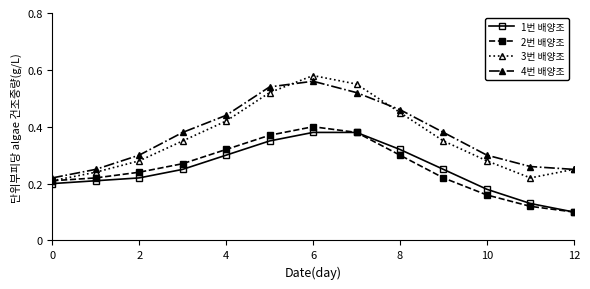

Count the 3번 배양조 values in the range 0 to 1.

13